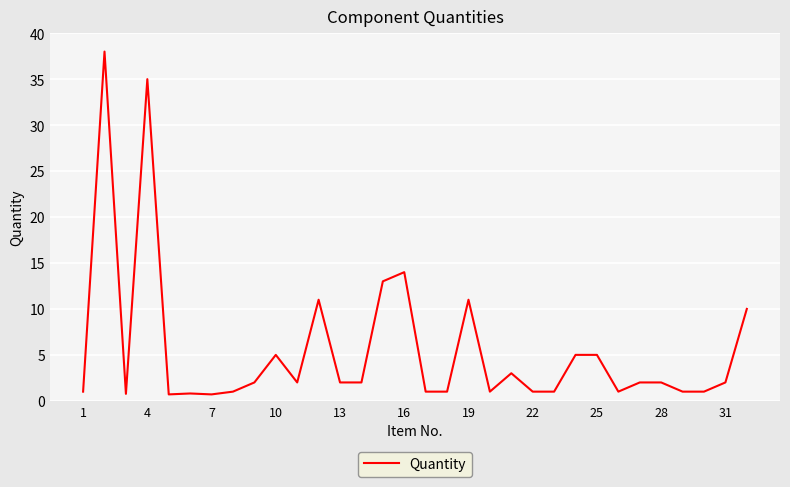

What is the maximum value shown in the chart?

38.0